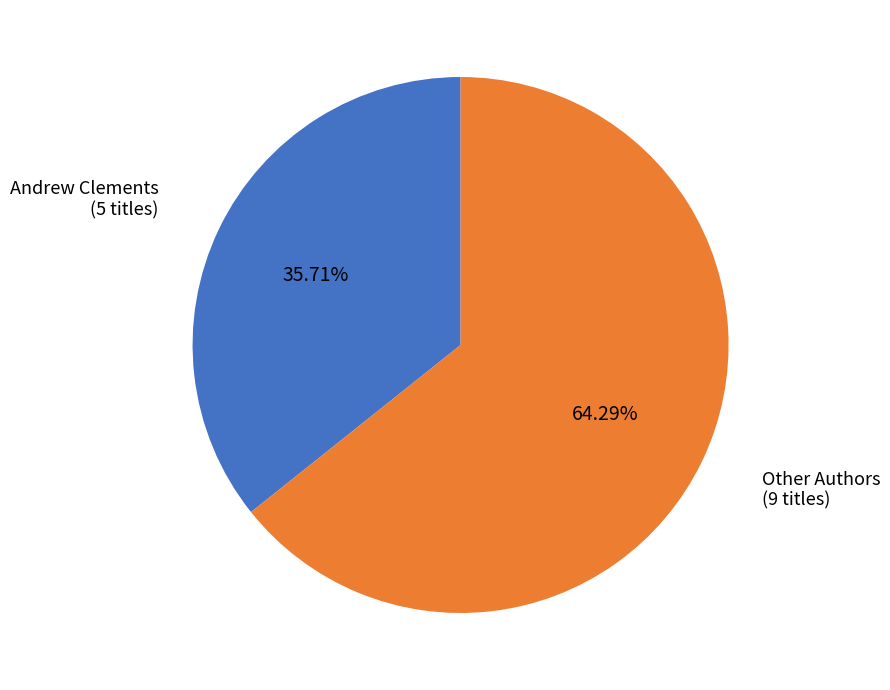

Does any single category account for the majority?

Yes